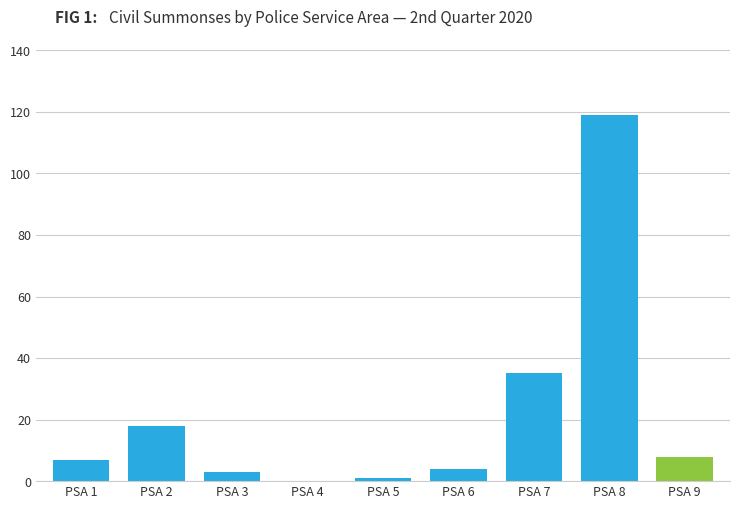

What is the greatest value displayed?

119